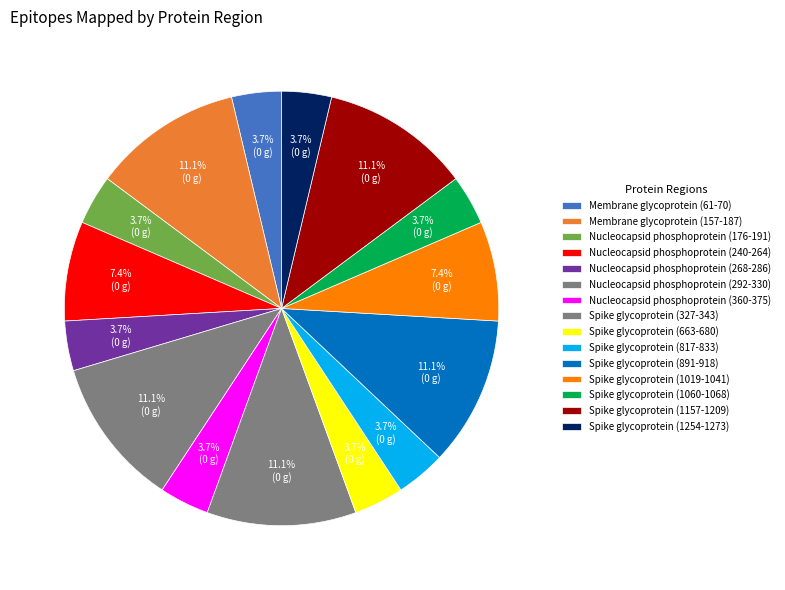

Count the number of slices in the pie.

15